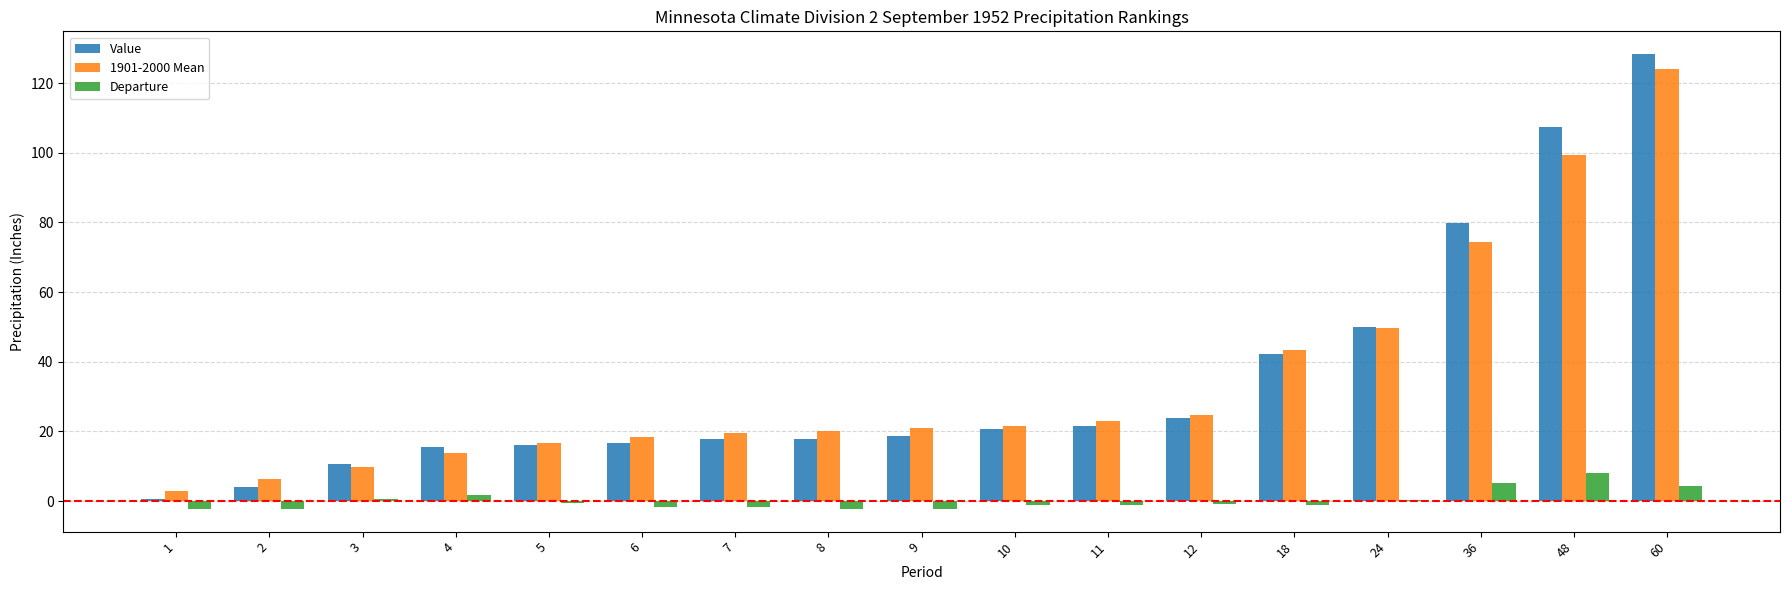

Is the value of Value at 18 greater than the value of Departure at 9?

Yes